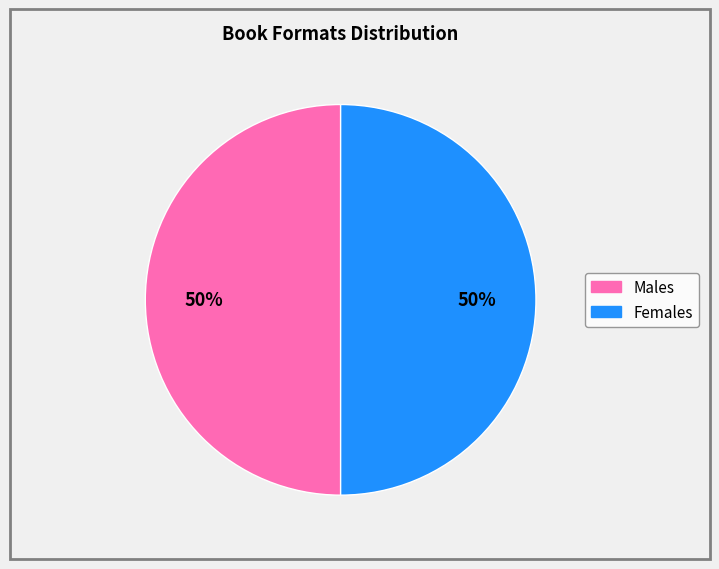

How many slices are in this pie chart?

2